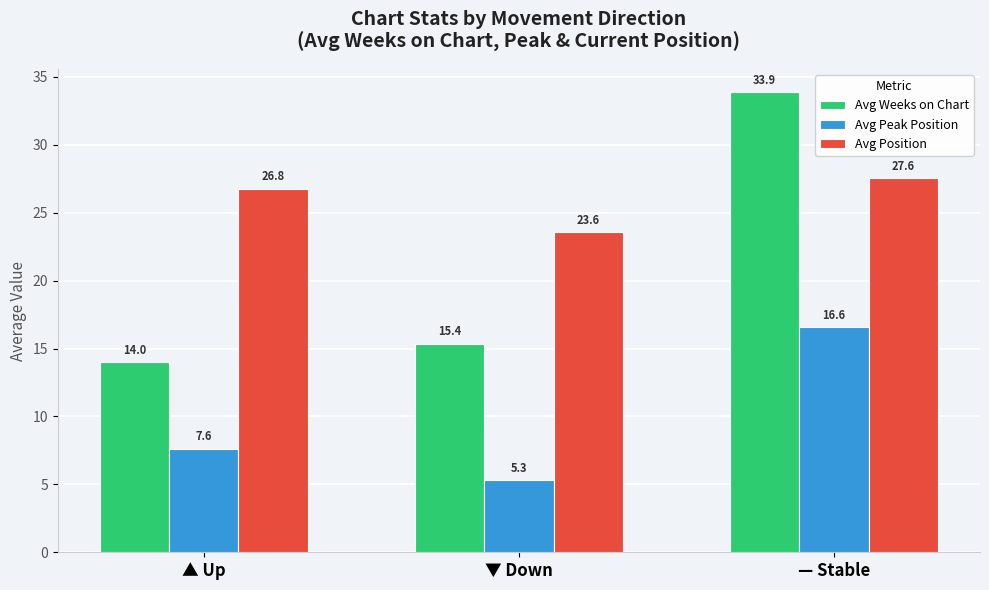

The value of Avg Weeks on Chart at ▼ Down is 15.4. True or false?

True